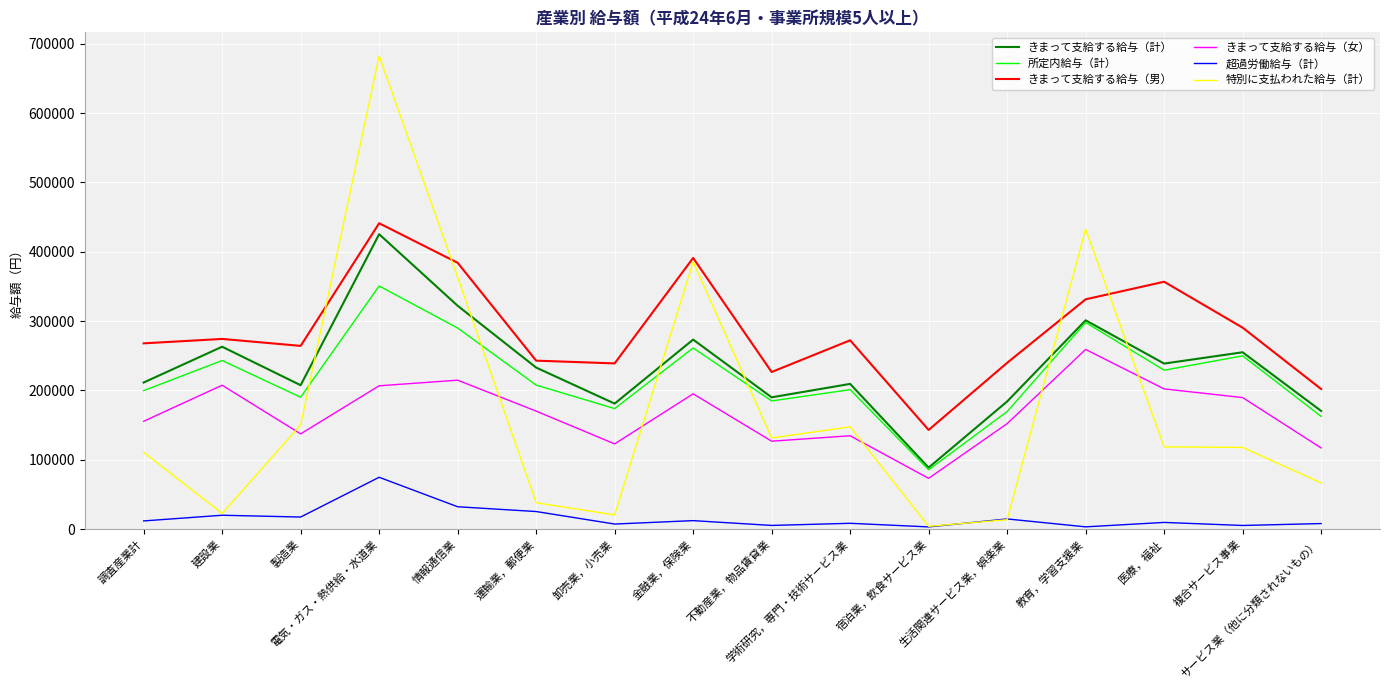

Which series has the widest spread of values?

特別に支払われた給与（計）